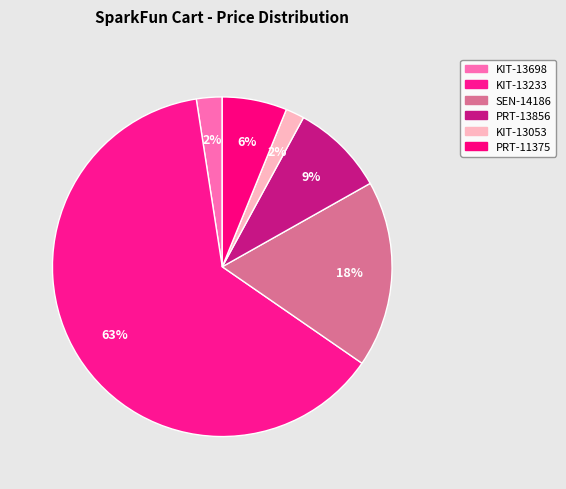

What percentage is the PRT-13856 slice, to the nearest percent?

9%